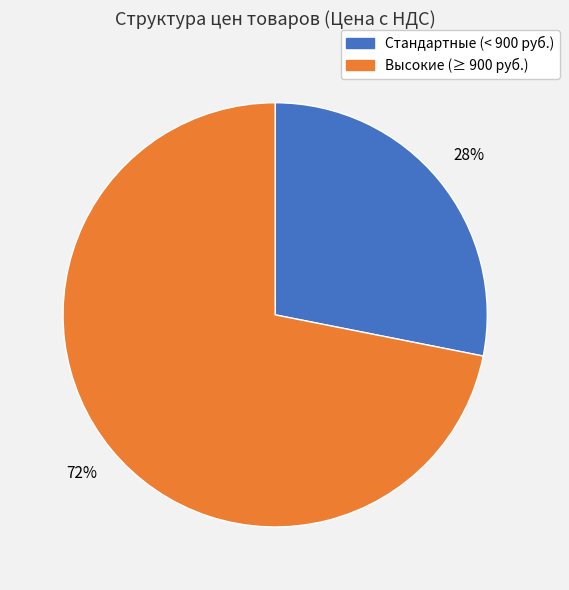

Which category has the biggest portion of the pie?

Высокие (≥ 900 руб.)